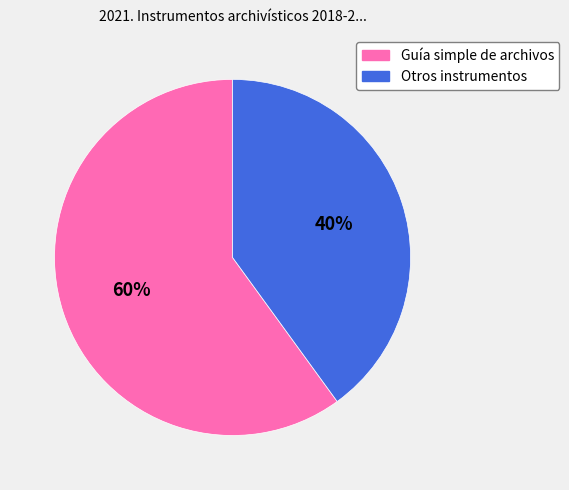

Rank the categories by value from lowest to highest.

Otros instrumentos, Guía simple de archivos